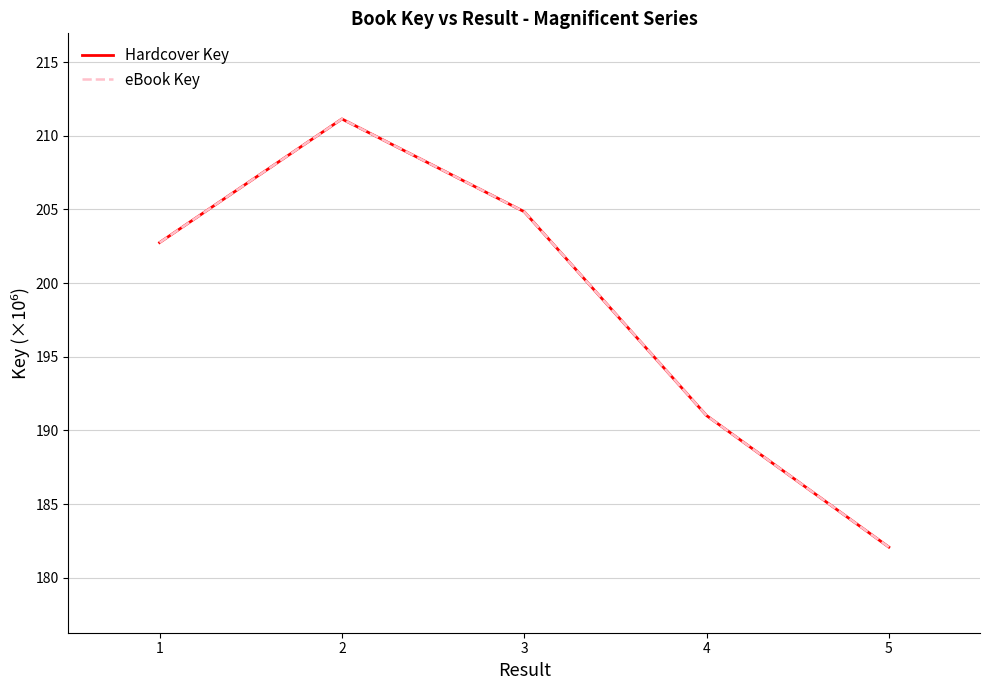

Where does the eBook Key series first go above 202?

1